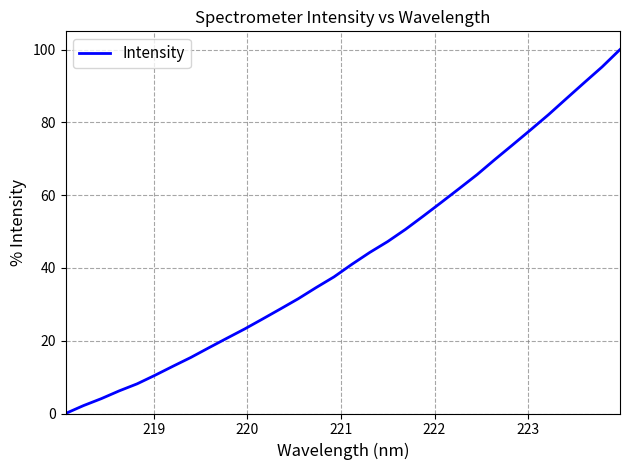

What is the maximum value shown in the chart?

100.0